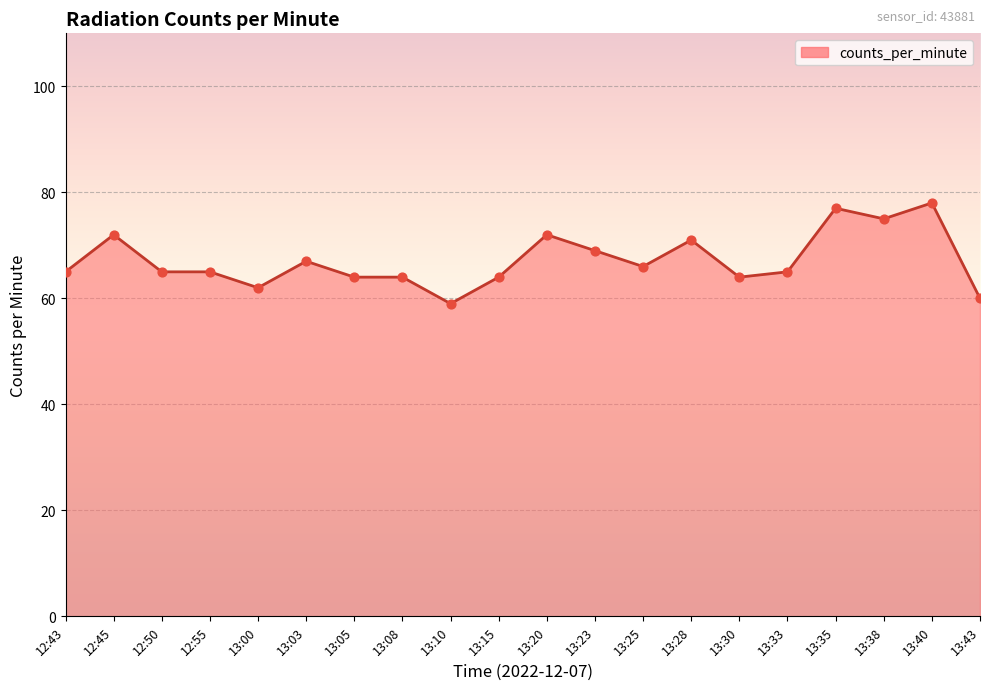

Approximately how many times larger is the value at 13:00 compared to 13:33?

1.0